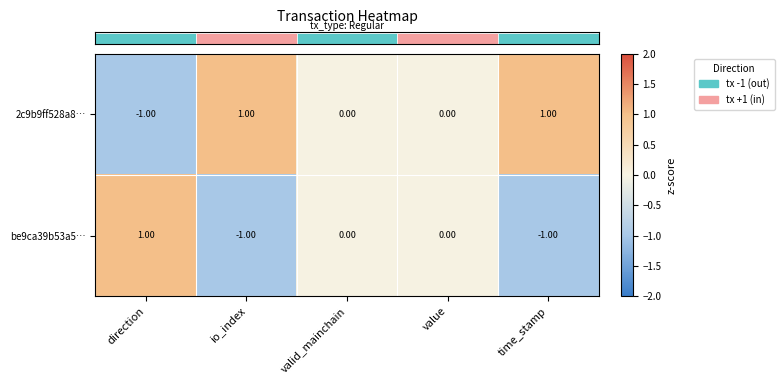

Is the value of 2c9b9ff528a8… at value greater than the value of be9ca39b53a5… at io_index?

Yes